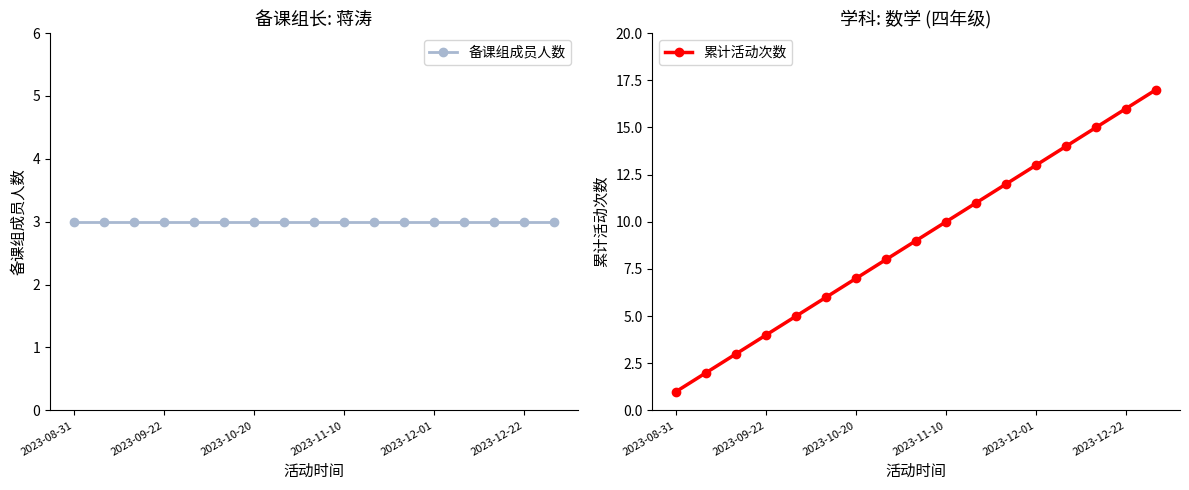

Is this an area chart (filled region under the line)?

No